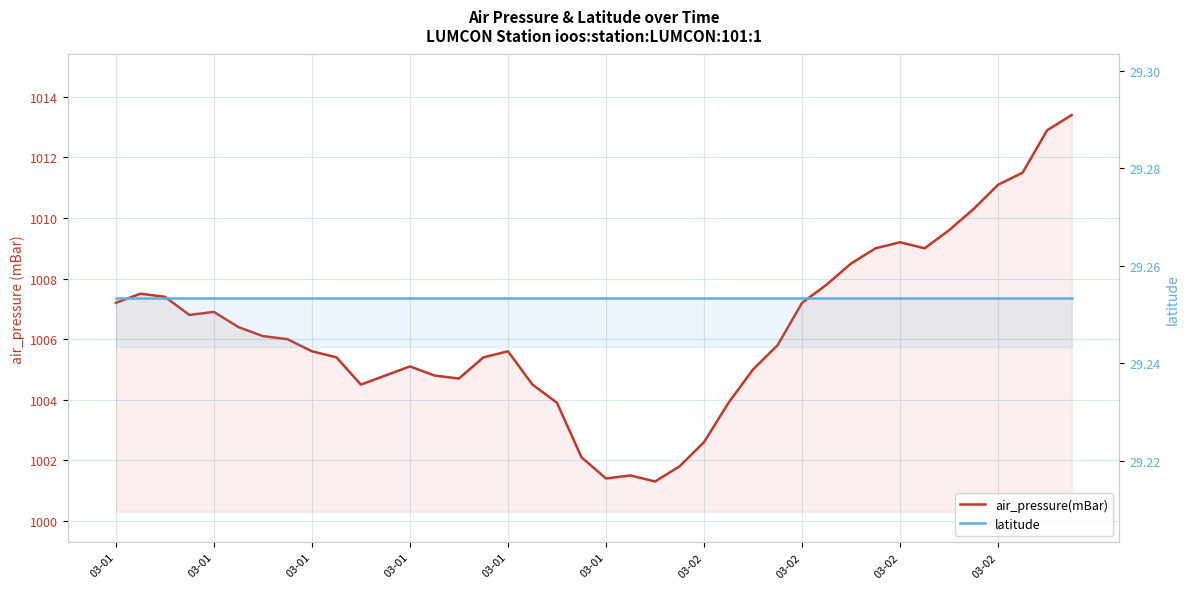

Is the value of latitude at 37 greater than the value of air_pressure(mBar) at 03-01?

No